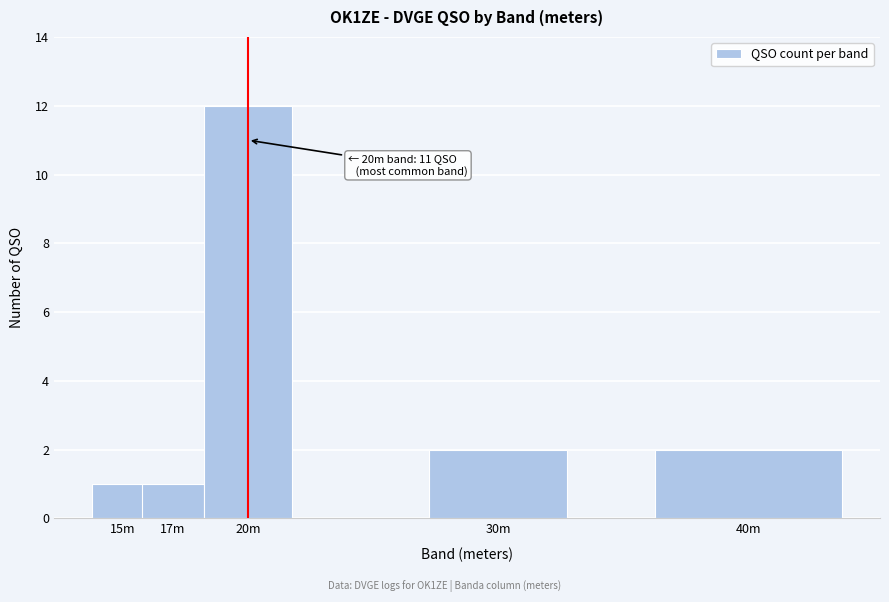

Reading left to right, what are all the values shown in this chart?

15m=1	17m=1	20m=12	30m=2	40m=2